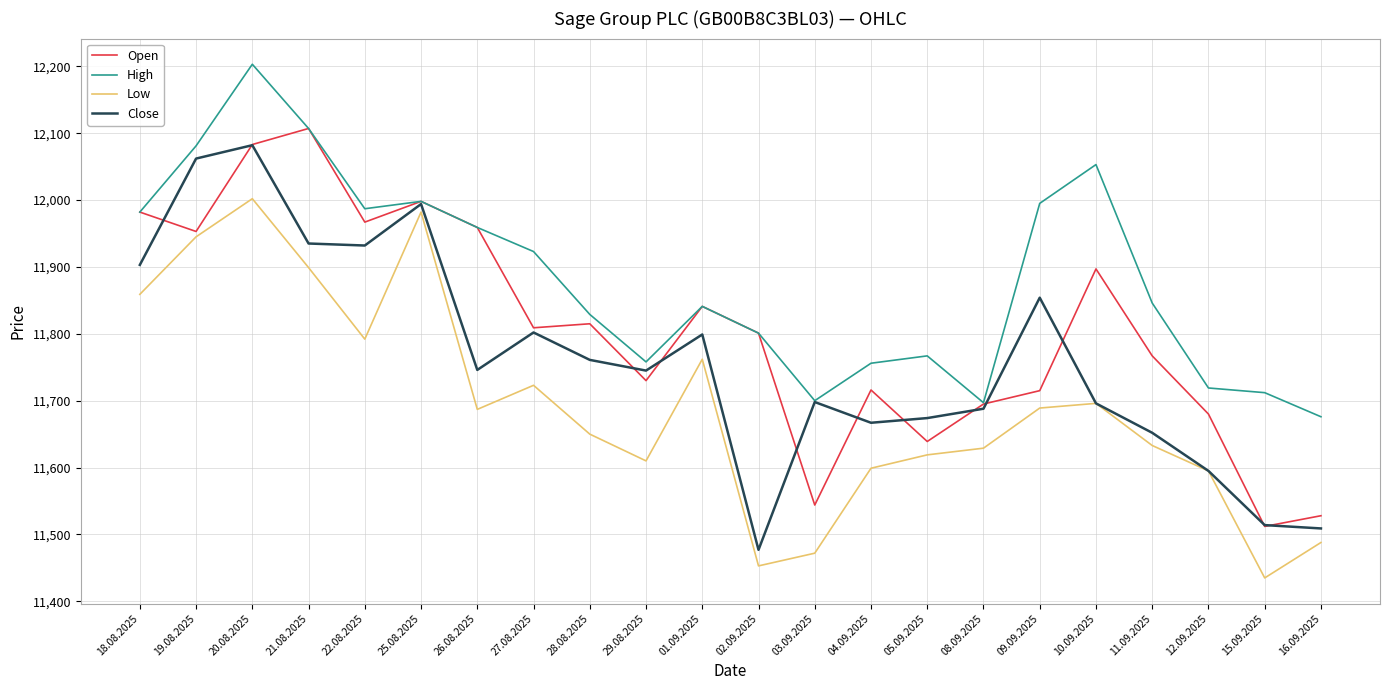

What are all the series names shown in the legend?

Open, High, Low, Close